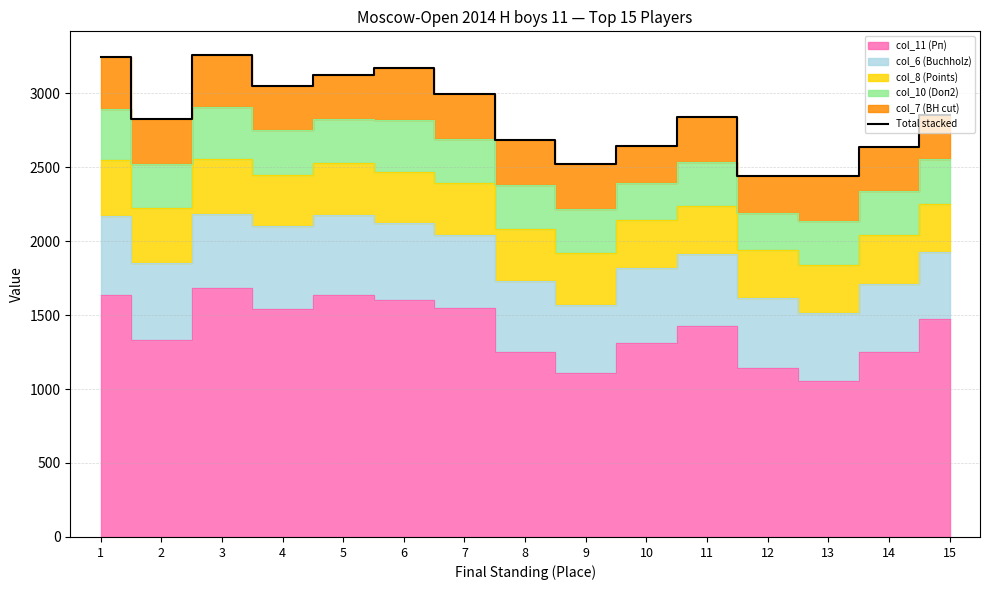

List the labels in order of value, smallest first.

13, 12, 9, 14, 10, 8, 2, 11, 15, 7, 4, 5, 6, 1, 3